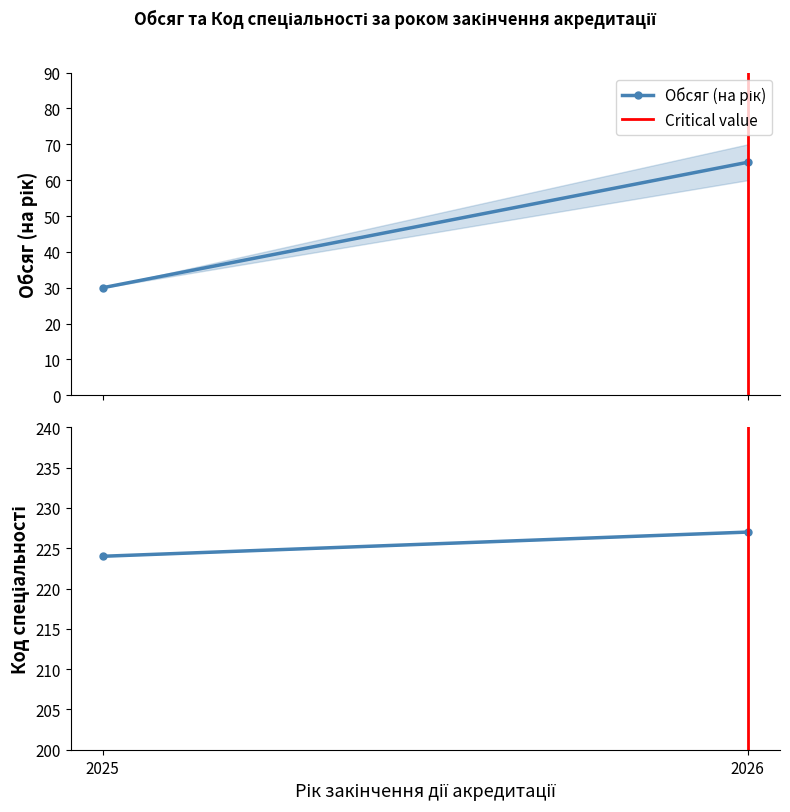

What is the sum of all Обсяг (на рік) values?

95